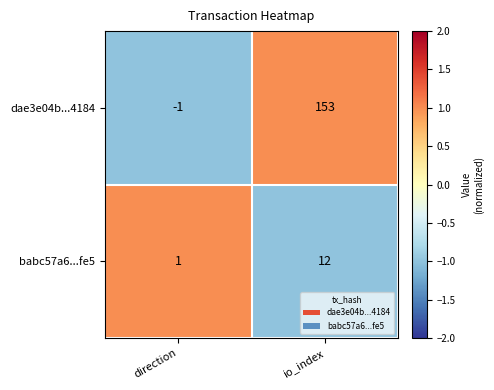

What is the difference between the highest and lowest values at direction?

2